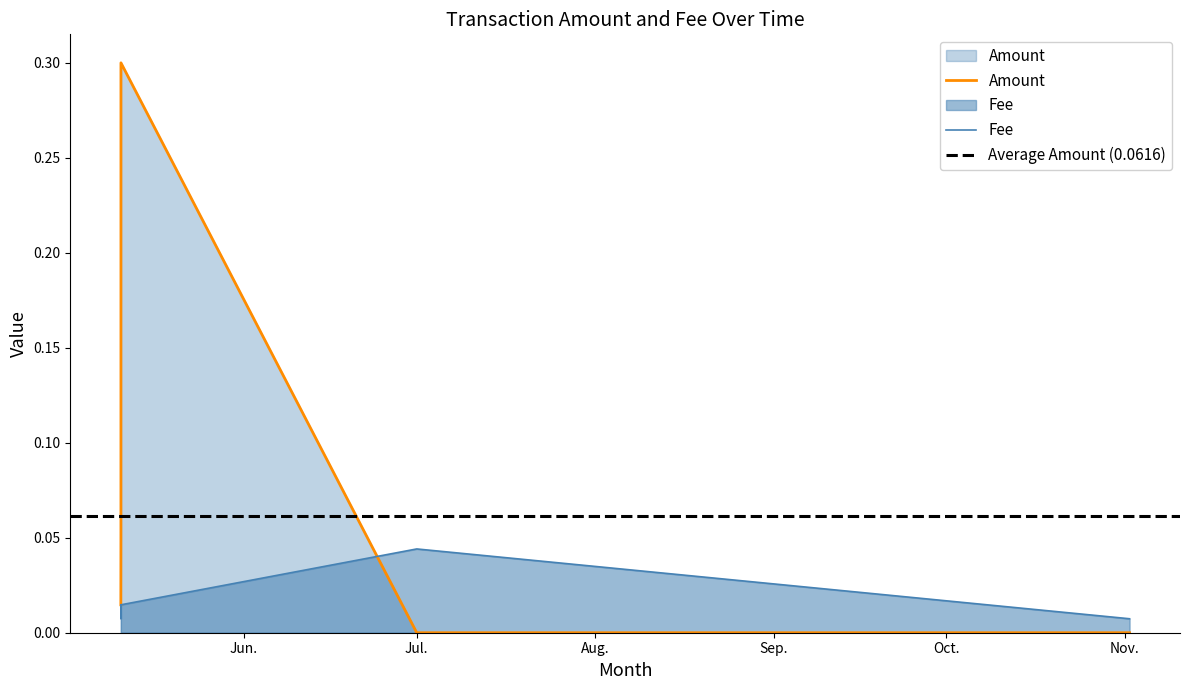

How many times do Amount and Fee cross each other?

1